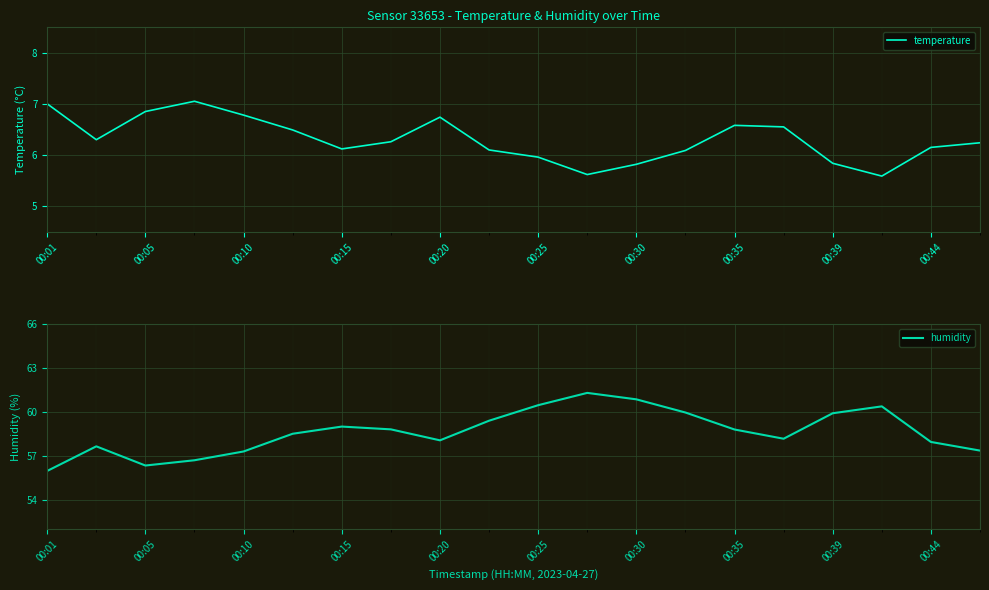

True or false: temperature and humidity cross at least once.

False